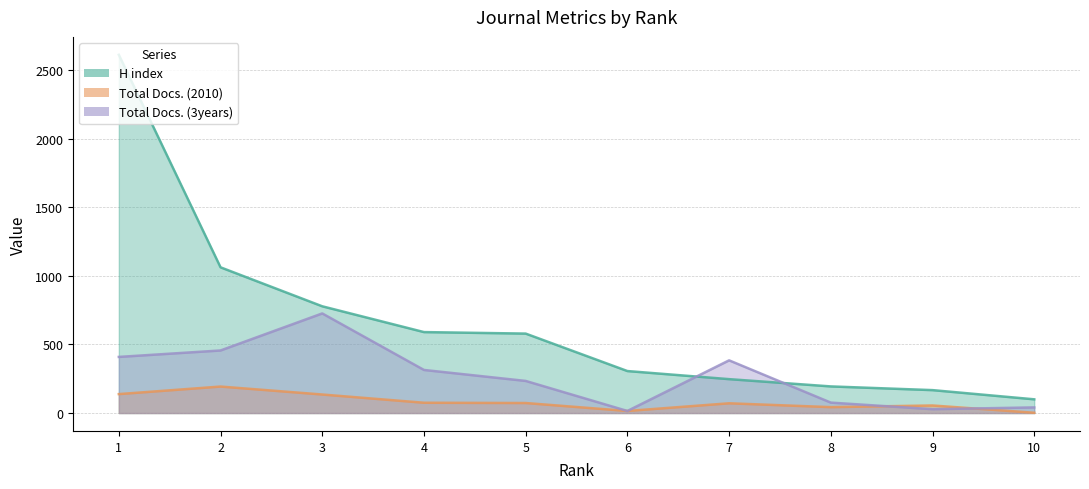

Reading left to right, list all the values displayed in this chart.

H index: 10=100	9=167	8=194	7=247	6=306	5=579	4=590	3=778	2=1062	1=2611
Total Docs. (2010): 10=2	9=55	8=43	7=71	6=15	5=73	4=75	3=135	2=193	1=138
Total Docs. (3years): 10=41	9=28	8=76	7=384	6=15	5=234	4=314	3=726	2=456	1=409